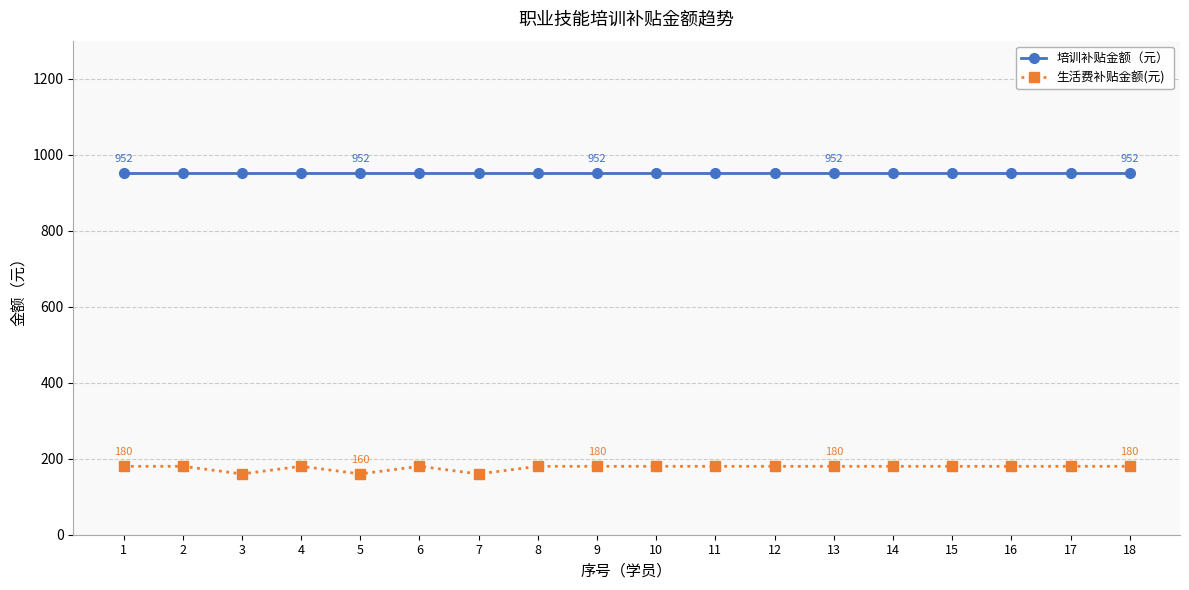

What is the minimum value shown in the chart?

160